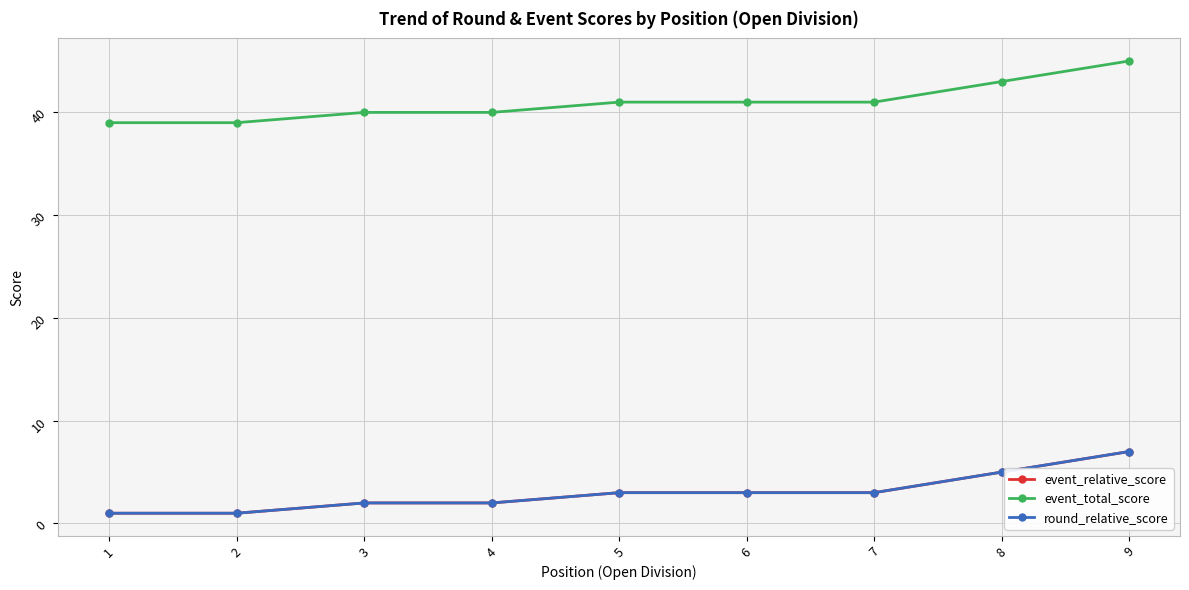

What is the spread (max minus min) of values at 1?

38